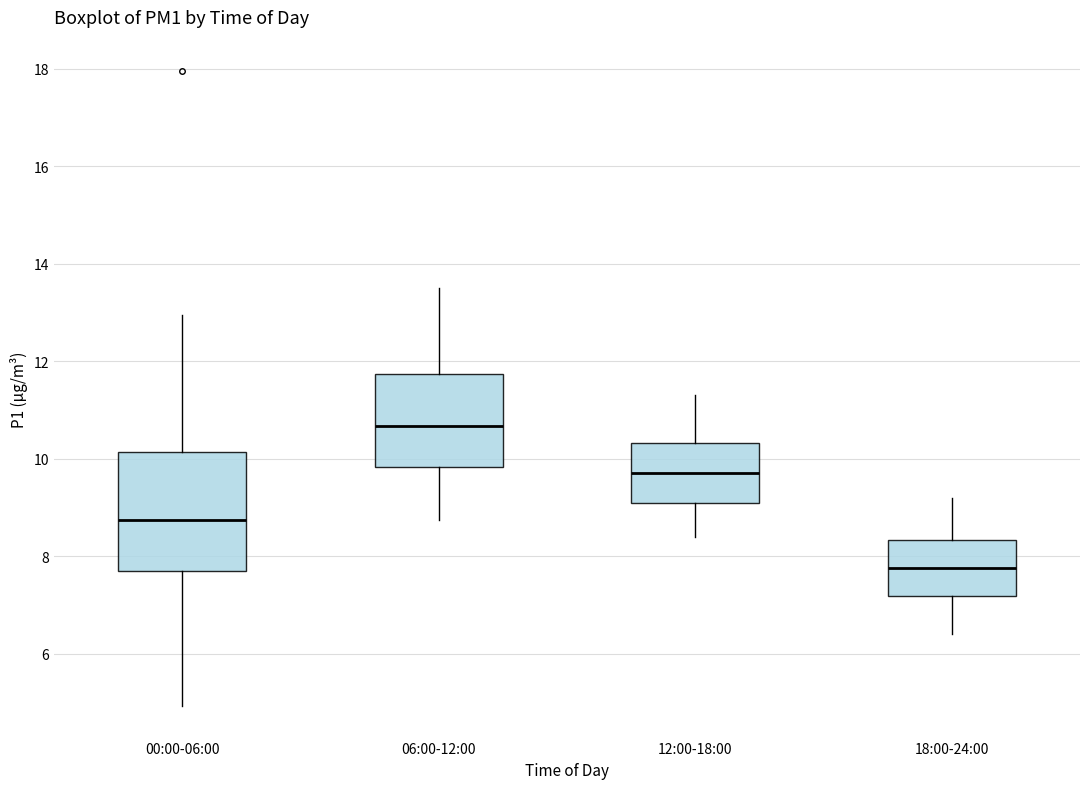

Which box is the tallest, from its lower edge to its upper edge?

00:00-06:00